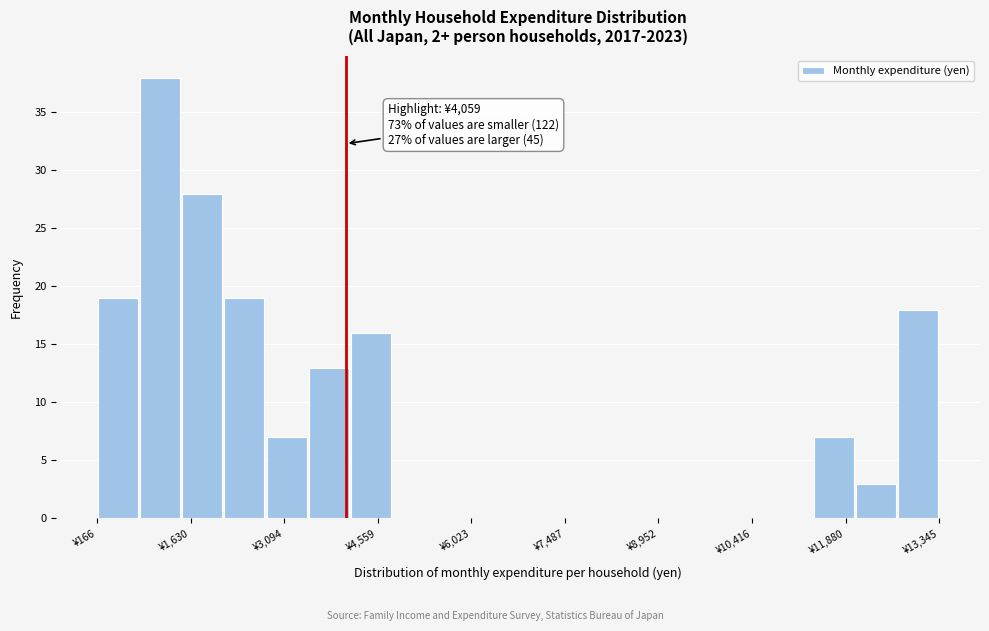

Read against the x-axis, roughly where is the centre of the tallest bar?

1200